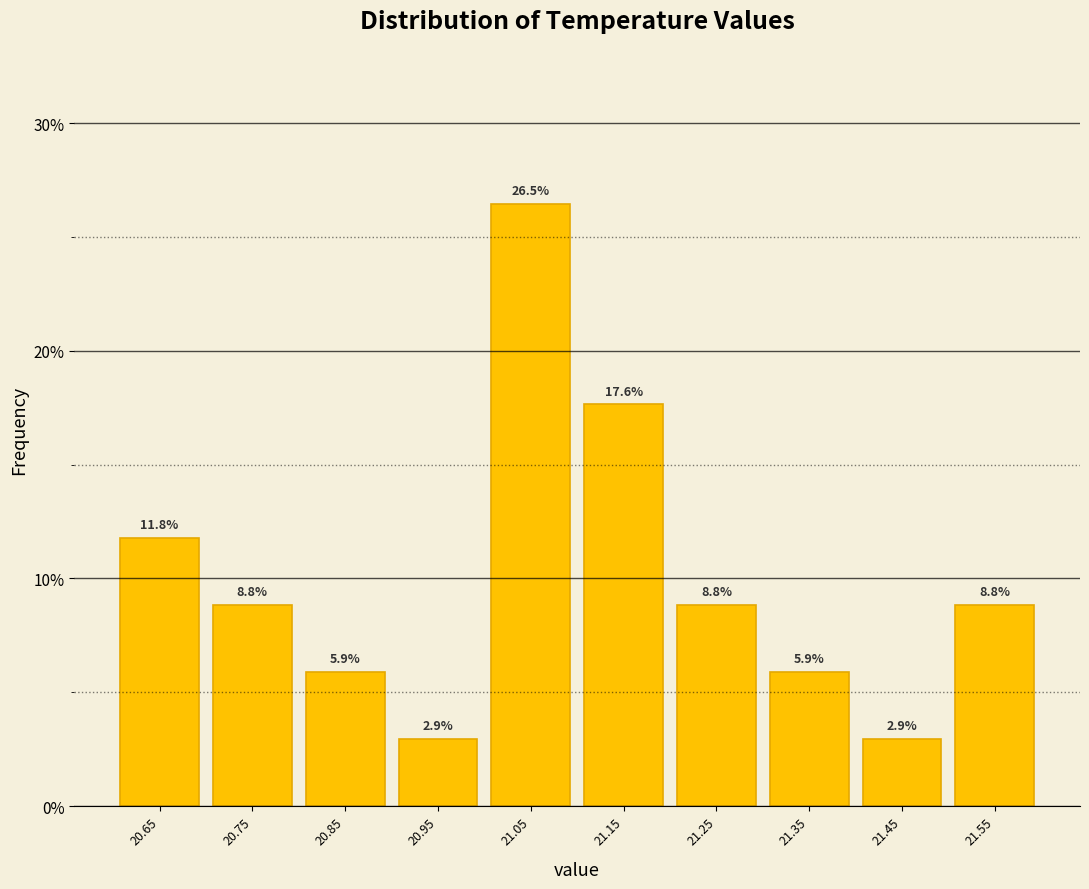

Over which range of the x-axis is the bar tallest?

21.0 to 21.1